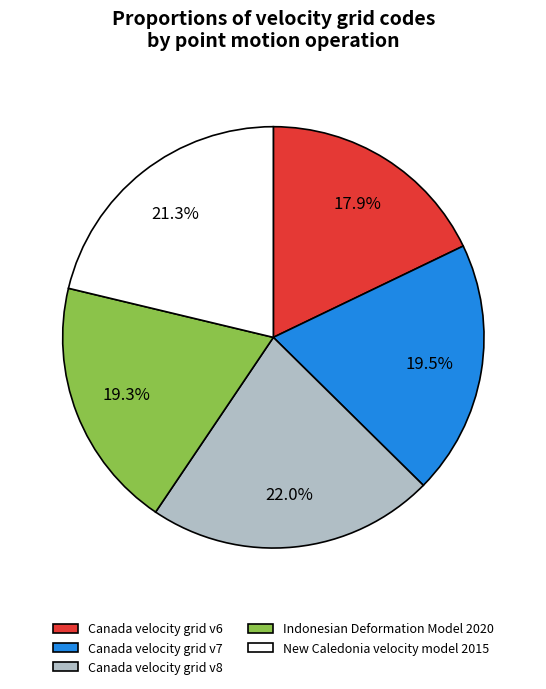

Between Canada velocity grid v8 and Canada velocity grid v6, which is larger?

Canada velocity grid v8